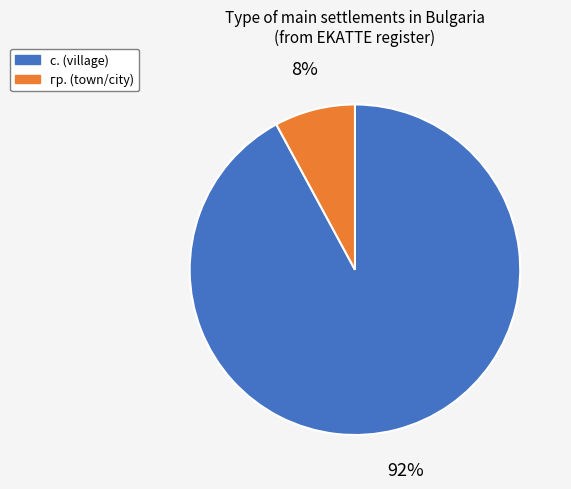

Does any single category account for the majority?

Yes